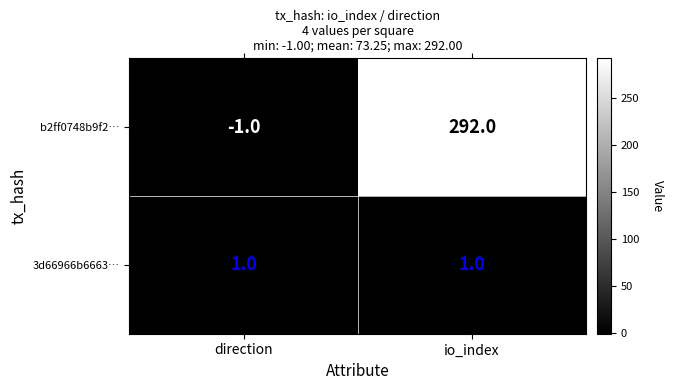

Is the value of b2ff0748b9f2… at direction greater than the value of 3d66966b6663… at io_index?

No